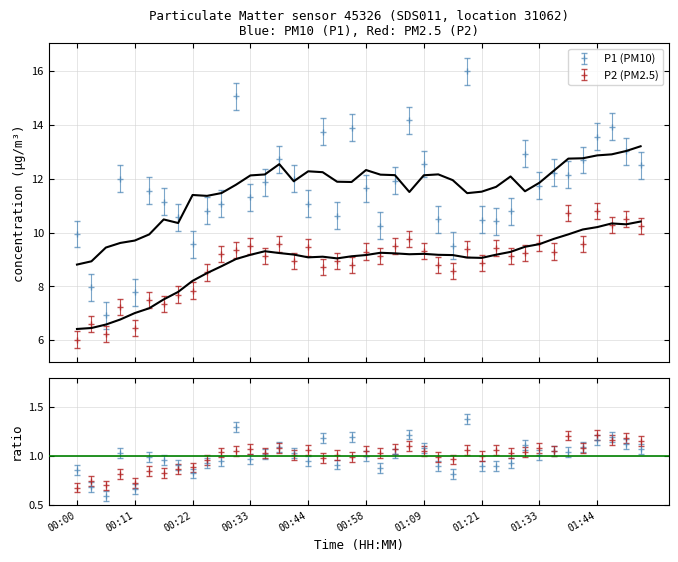

How many categories are shown in the chart?

40